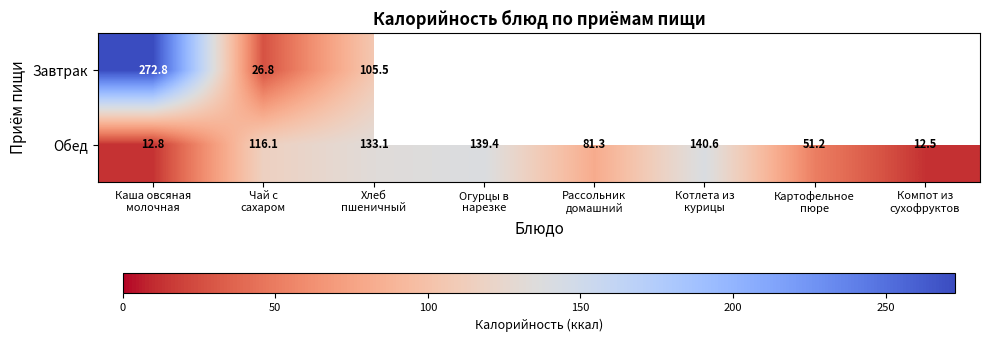

What is the total value across all series at Хлеб
пшеничный?

238.6